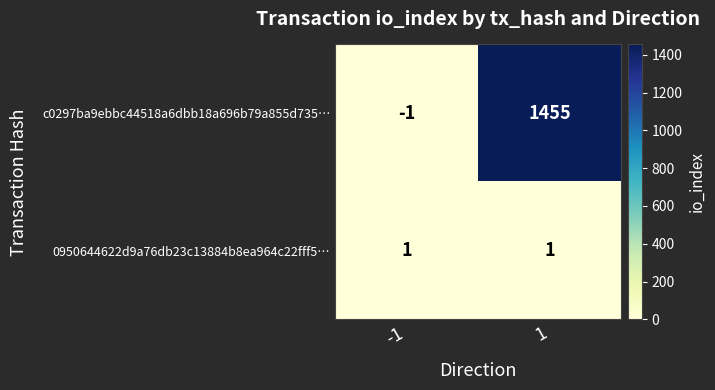

What is the sum of all c0297ba9ebbc44518a6dbb18a696b79a855d735… values?

1454